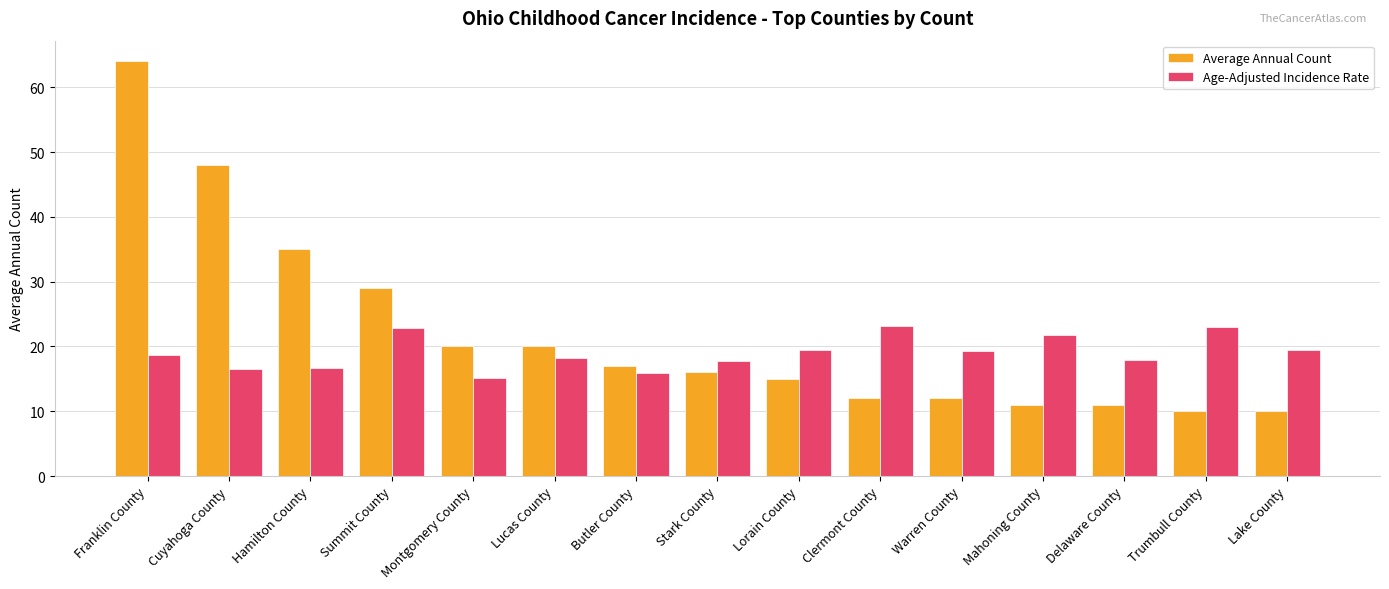

How many groups of bars are there?

15